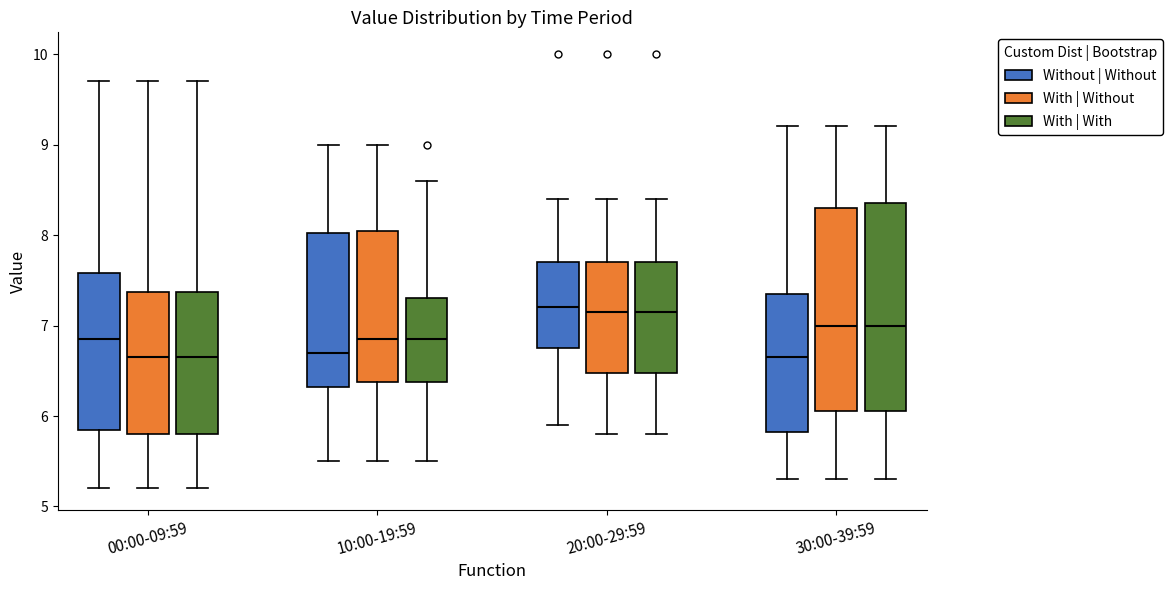

Reading left to right, read every box against the y-axis: the position of its median line, the range the box covers, and the ends of its whiskers. The values are not printed on the chart, so give them approximately, as read against the axis.

00:00-09:59 (Without | Without): median 6.9, box 5.9 to 7.6, whiskers 5.2 to 9.7
00:00-09:59 (With | Without): median 6.7, box 5.8 to 7.4, whiskers 5.2 to 9.7
00:00-09:59 (With | With): median 6.7, box 5.8 to 7.4, whiskers 5.2 to 9.7
10:00-19:59 (Without | Without): median 6.7, box 6.3 to 8.0, whiskers 5.5 to 9.0
10:00-19:59 (With | Without): median 6.9, box 6.4 to 8.1, whiskers 5.5 to 9.0
10:00-19:59 (With | With): median 6.9, box 6.4 to 7.3, whiskers 5.5 to 8.6
20:00-29:59 (Without | Without): median 7.2, box 6.8 to 7.7, whiskers 5.9 to 8.4
20:00-29:59 (With | Without): median 7.2, box 6.5 to 7.7, whiskers 5.8 to 8.4
20:00-29:59 (With | With): median 7.2, box 6.5 to 7.7, whiskers 5.8 to 8.4
30:00-39:59 (Without | Without): median 6.7, box 5.8 to 7.4, whiskers 5.3 to 9.2
30:00-39:59 (With | Without): median 7.0, box 6.1 to 8.3, whiskers 5.3 to 9.2
30:00-39:59 (With | With): median 7.0, box 6.1 to 8.4, whiskers 5.3 to 9.2